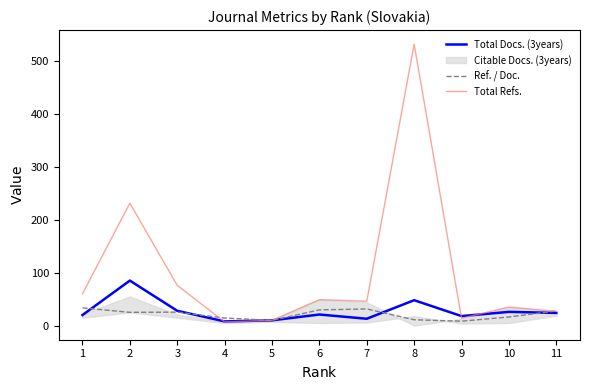

Between which two adjacent categories do Total Refs. and Total Docs. (3years) first intersect?

3 and 4